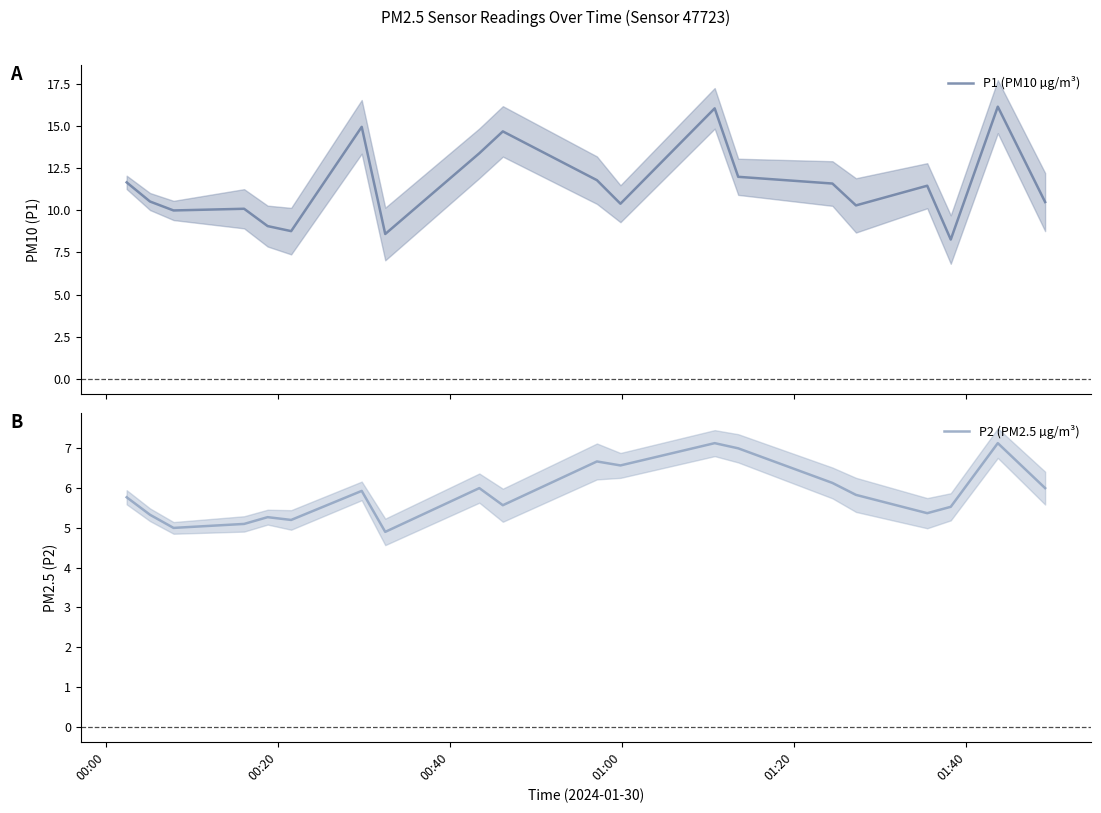

What is the average value of the P1 (PM10 µg/m³) series?

11.5